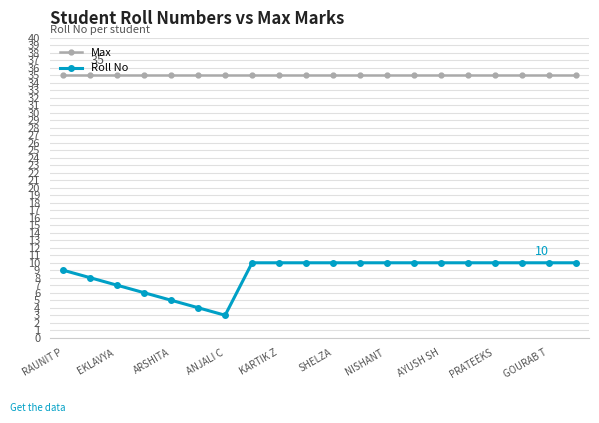

Which series has the largest range (max minus min)?

Roll No